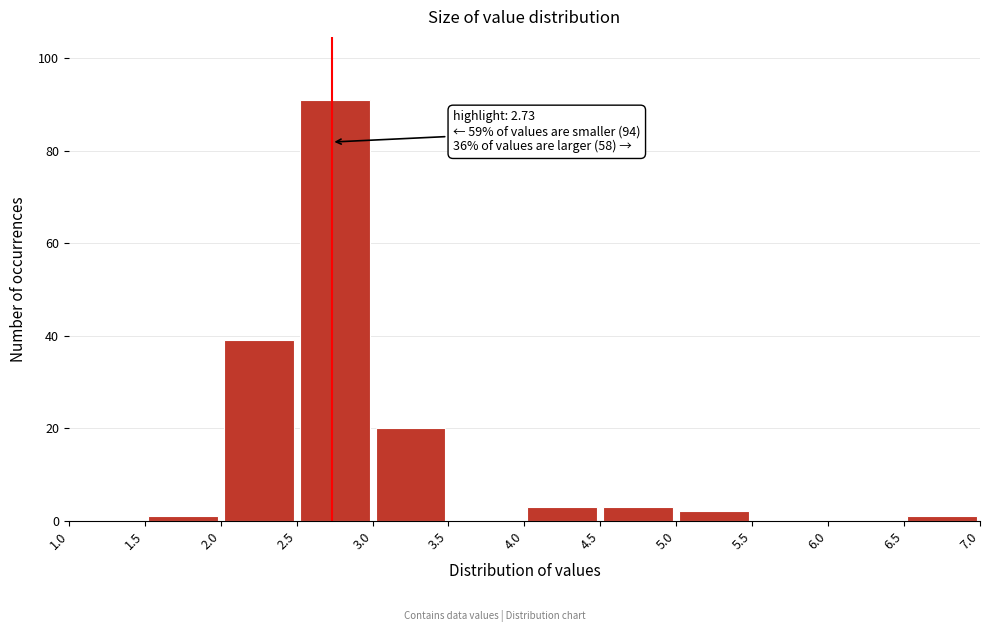

Which range on the x-axis has the tallest bar?

2.5 to 3.0